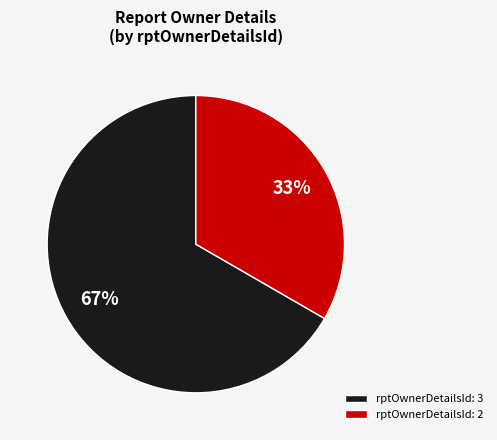

Between rptOwnerDetailsId: 3 and rptOwnerDetailsId: 2, which is larger?

rptOwnerDetailsId: 3